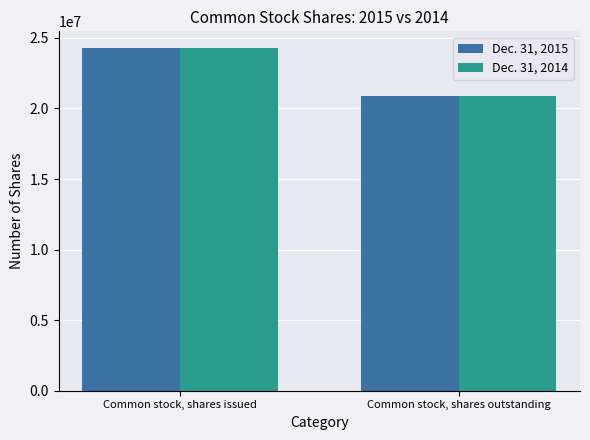

Count the Dec. 31, 2014 values in the range 20897316 to 24254160.

2